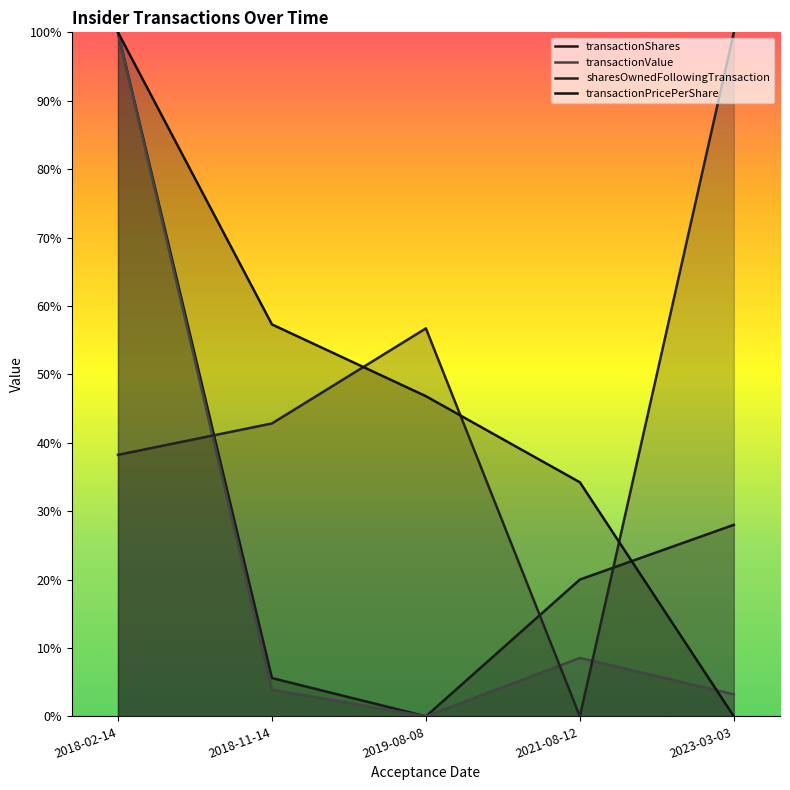

What is the value of the sharesOwnedFollowingTransaction point at the 1st from the left?

0.4